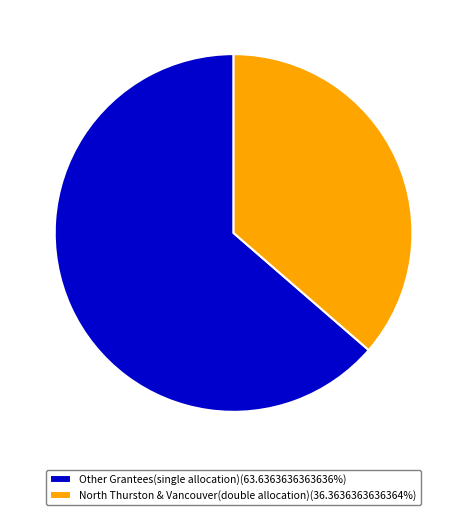

Is the sum of Other Grantees(single allocation)(63.6363636363636%) and North Thurston & Vancouver(double allocation)(36.3636363636364%) greater than half?

Yes